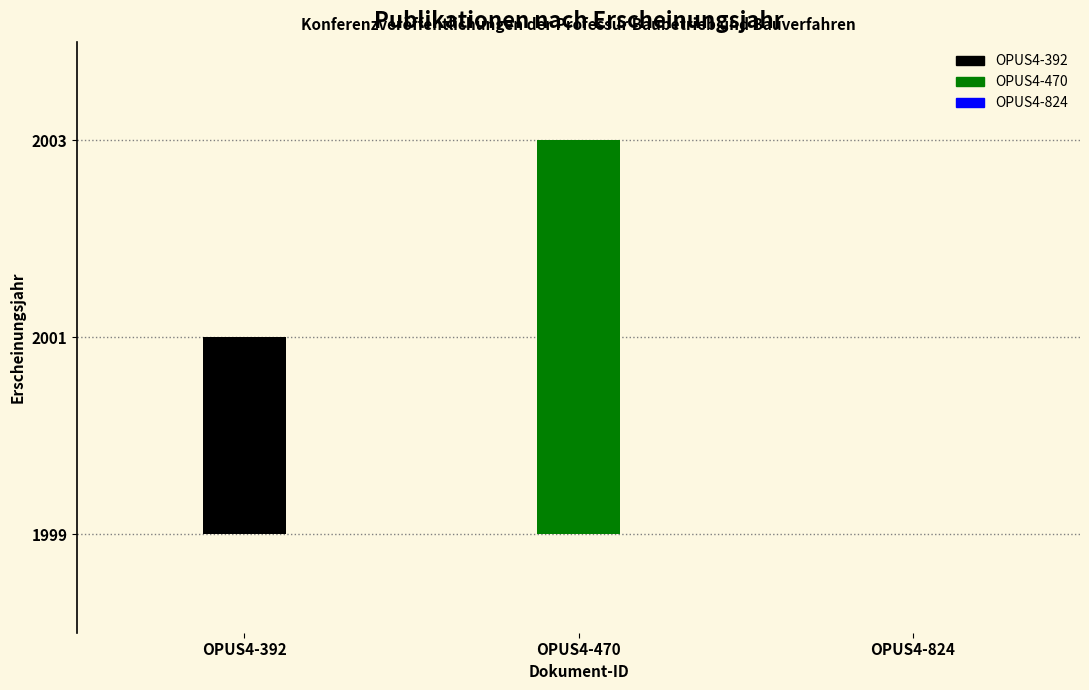

How many values are between 1999 and 2003?

3